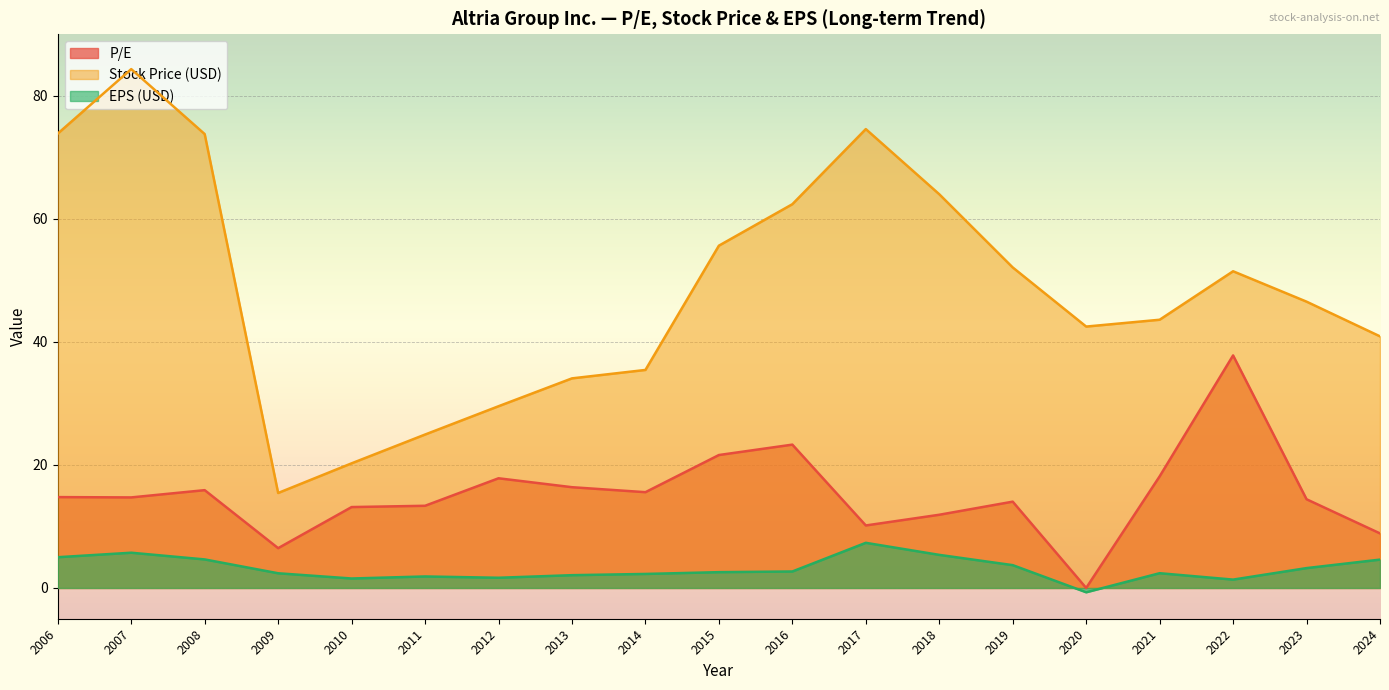

What is the maximum value for P/E?

37.8